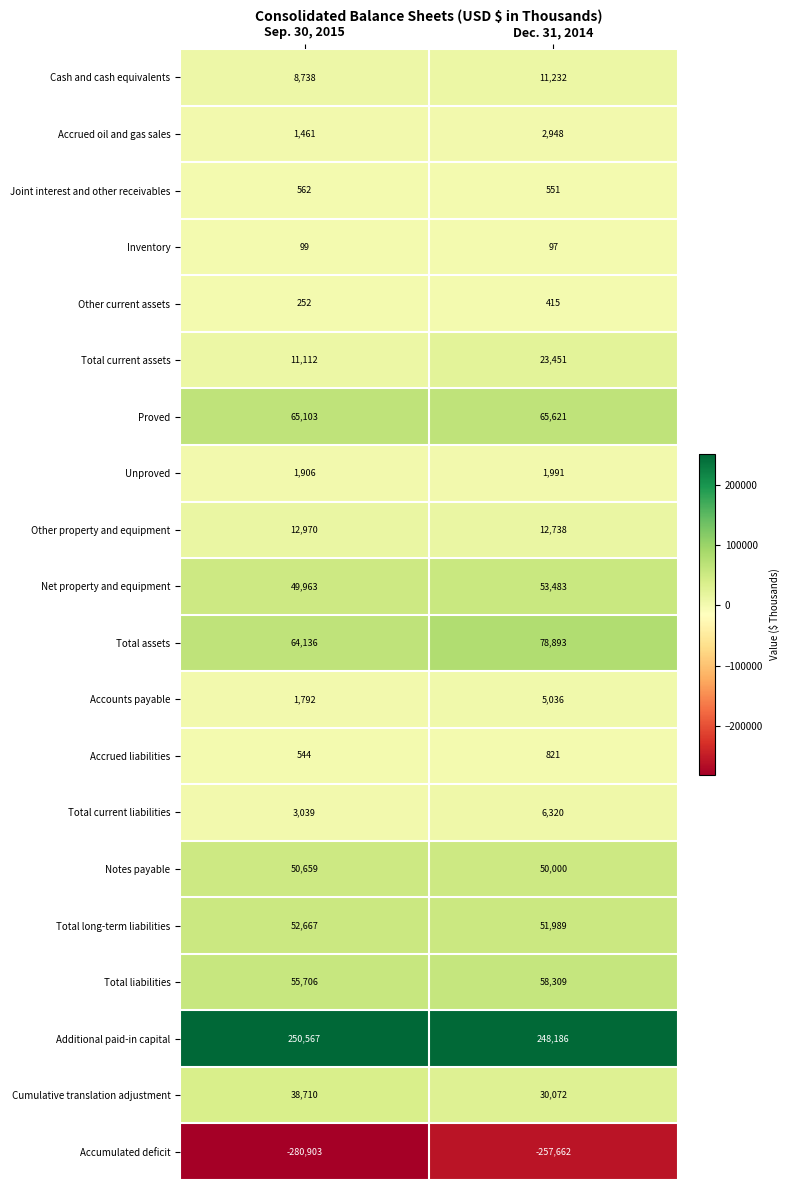

What is the difference between the maximum and minimum values in the Unproved series?

85